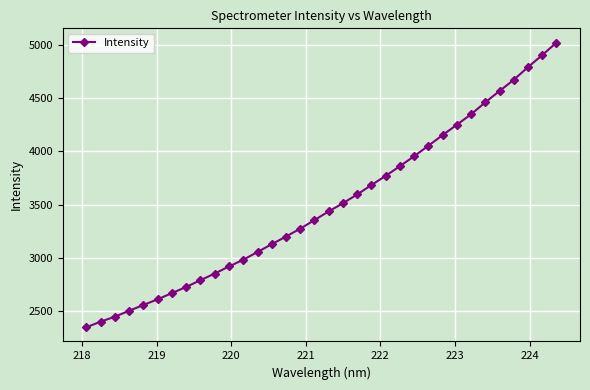

What is the difference between the maximum and minimum values?

2669.2